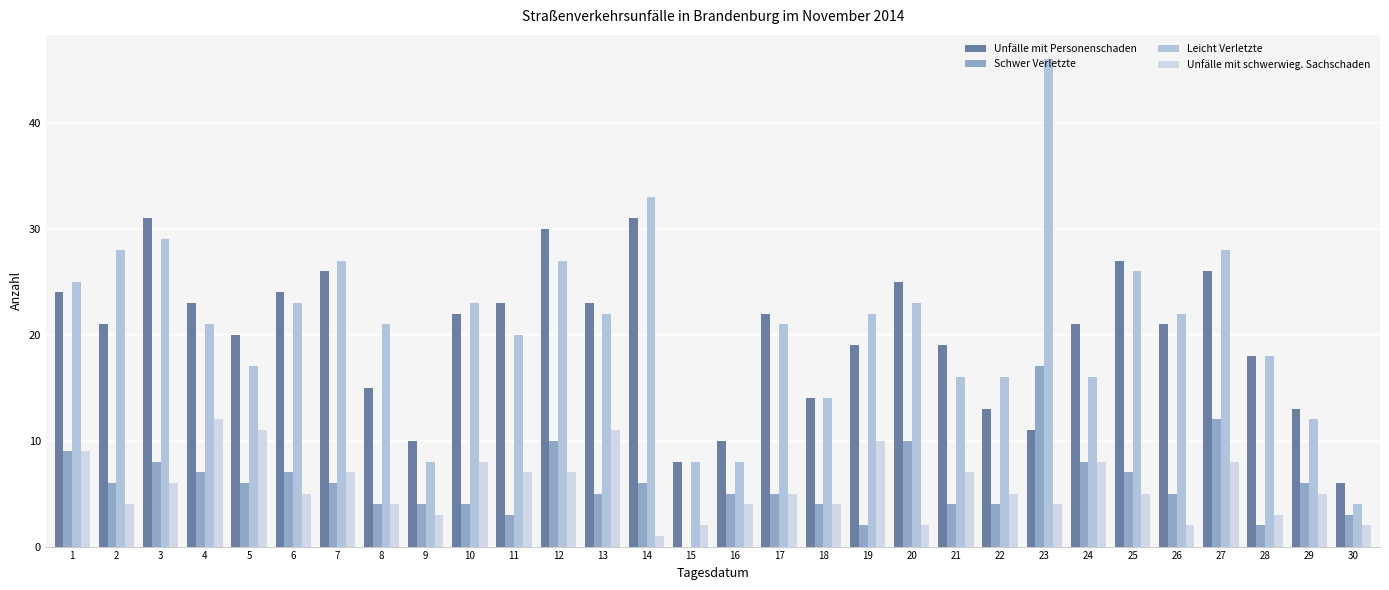

True or false: Unfälle mit schwerwieg. Sachschaden has a value of 2 at 20.

True